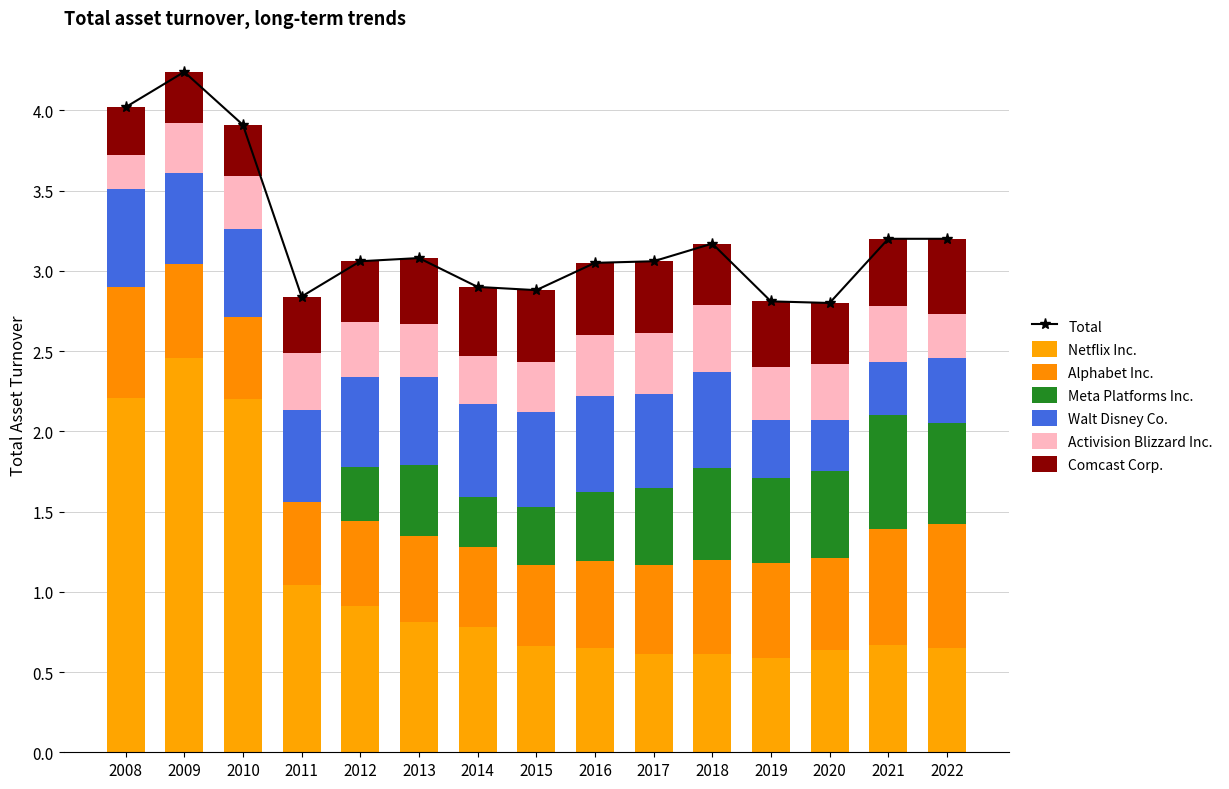

What is the spread (max minus min) of values at 2017?

0.2